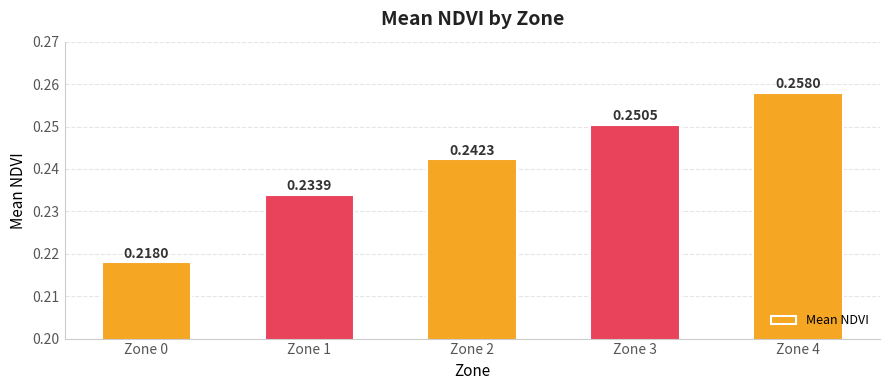

At which label is the value closest to 0?

Zone 0